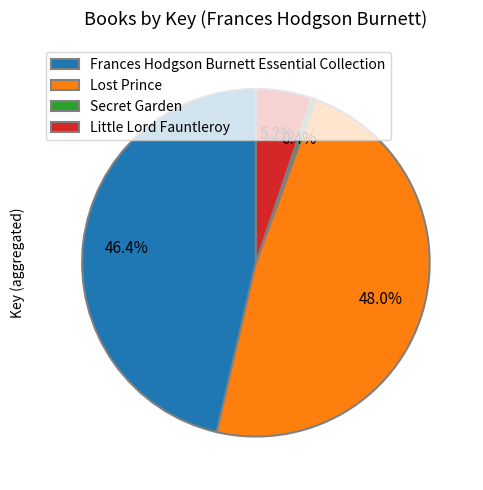

How many segments does this pie chart have?

4